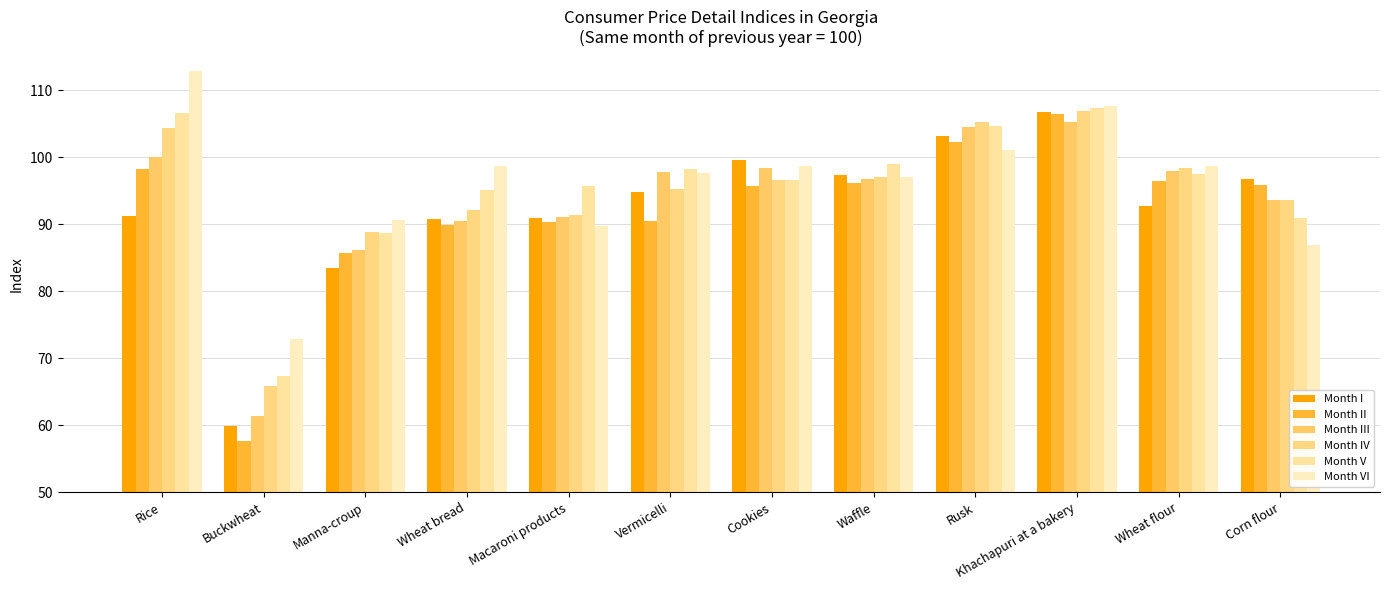

Rank the series at Macaroni products from lowest to highest value.

Month VI, Month II, Month I, Month III, Month IV, Month V